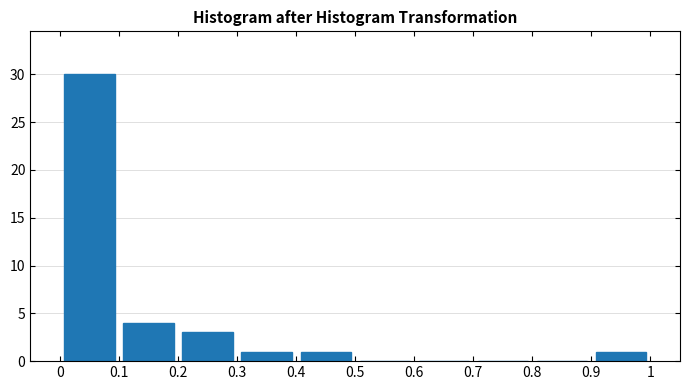

Which range on the x-axis has the tallest bar?

0 to 0.1